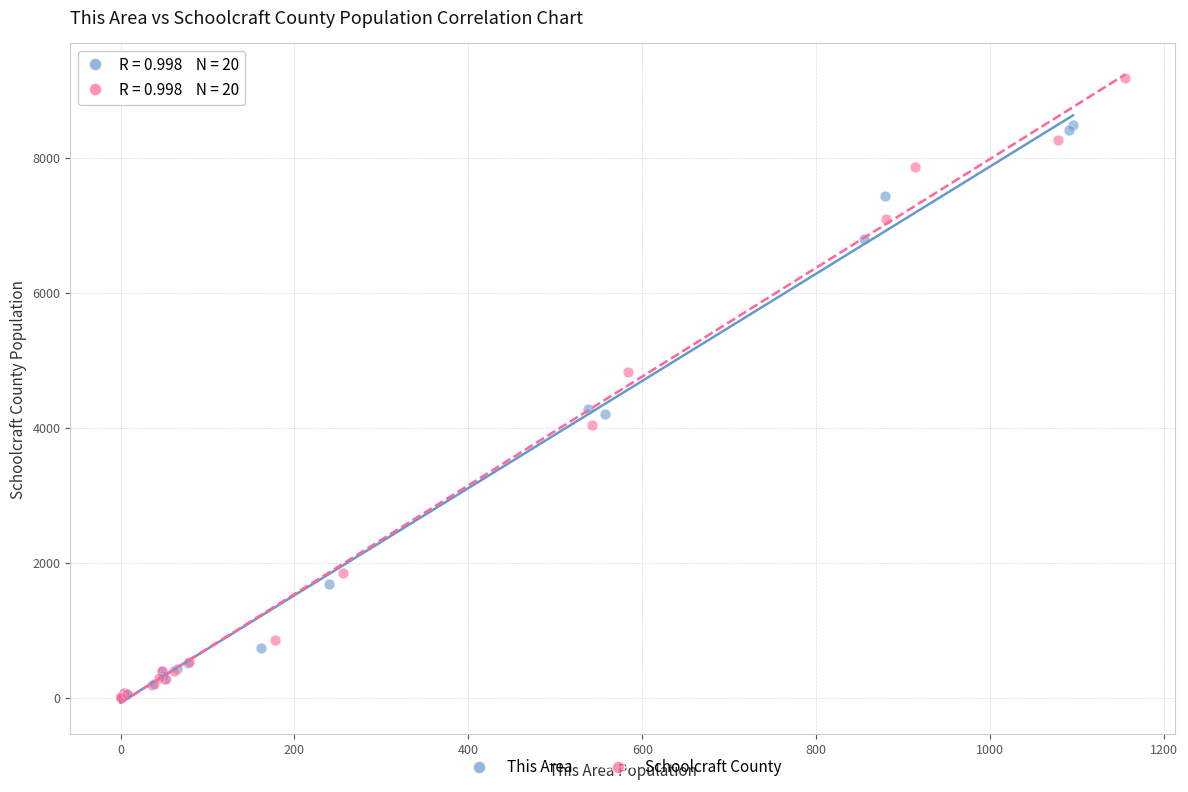

Which series has the largest Y range (max minus min)?

Schoolcraft County